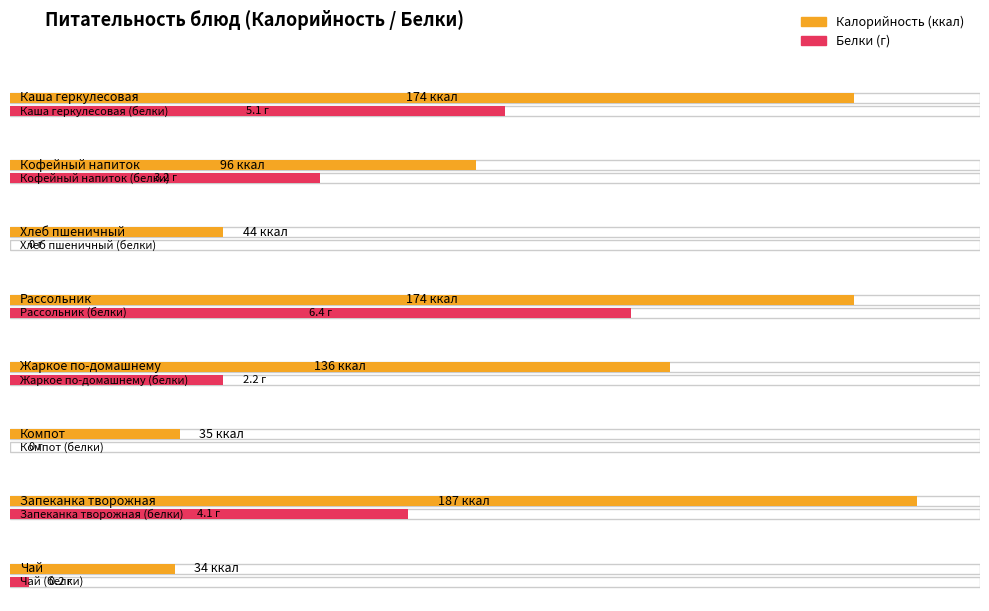

Reading left to right, transcribe all the data shown in this chart.

Калорийность: Каша геркулесовая=174.0	Кофейный напиток с молоком=96.0	Хлеб пшеничный с маслом и сыром=44.0	Рассольник домашний с мясом=174.0	Жаркое по-домашнему=136.0	Компот из сухофруктов=35.0	Запеканка творожная с манкой=187.0	Чай=34.0
Белки: Каша геркулесовая=5.1	Кофейный напиток с молоком=3.2	Хлеб пшеничный с маслом и сыром=0.0	Рассольник домашний с мясом=6.4	Жаркое по-домашнему=2.2	Компот из сухофруктов=0.0	Запеканка творожная с манкой=4.1	Чай=0.2